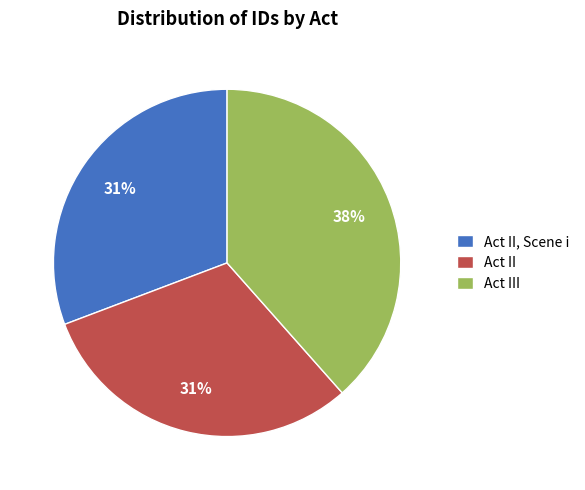

Does Act III account for over 50% of the chart?

No